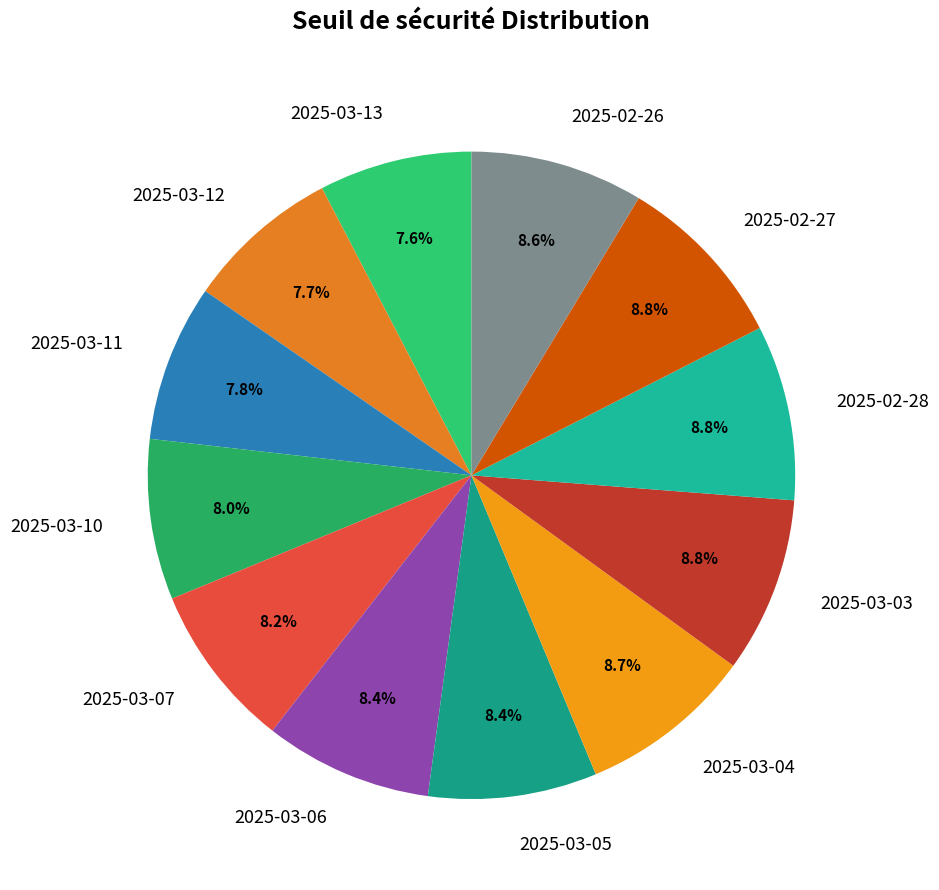

What portion of the pie excludes 2025-03-03?

91.2%